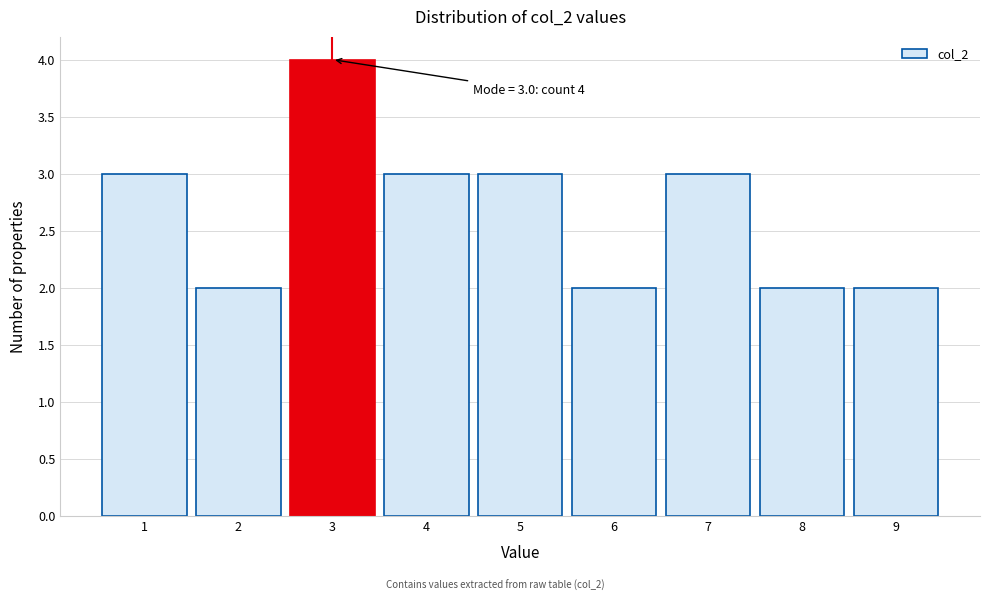

Reading right to left, extract all data points from this chart.

9=2	8=2	7=3	6=2	5=3	4=3	3=4	2=2	1=3